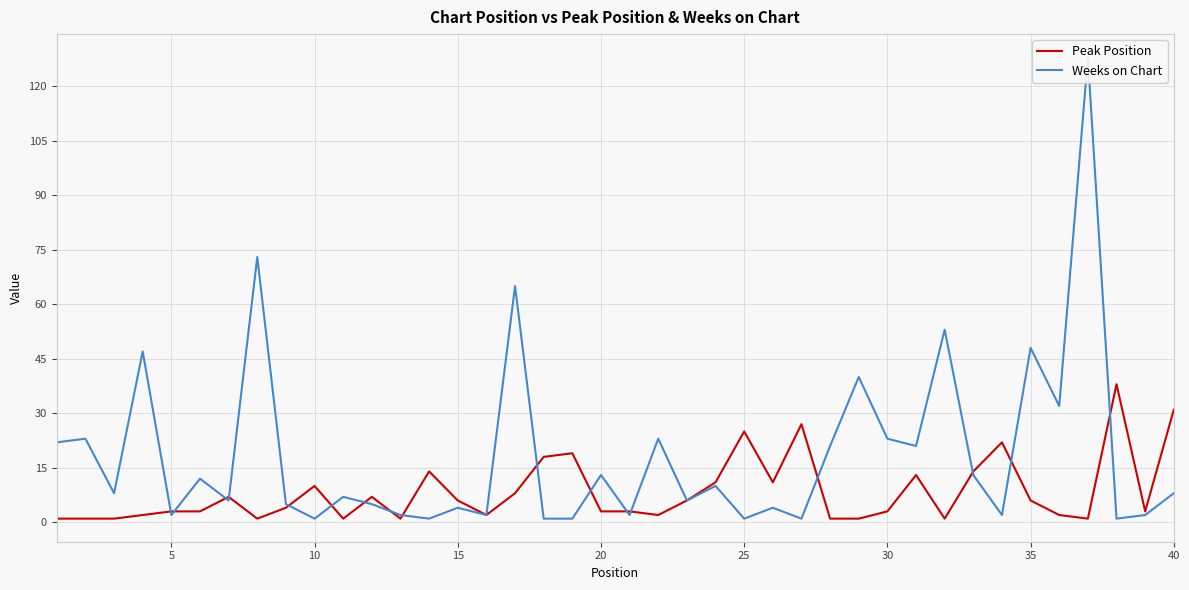

How many lines are shown in the chart?

2